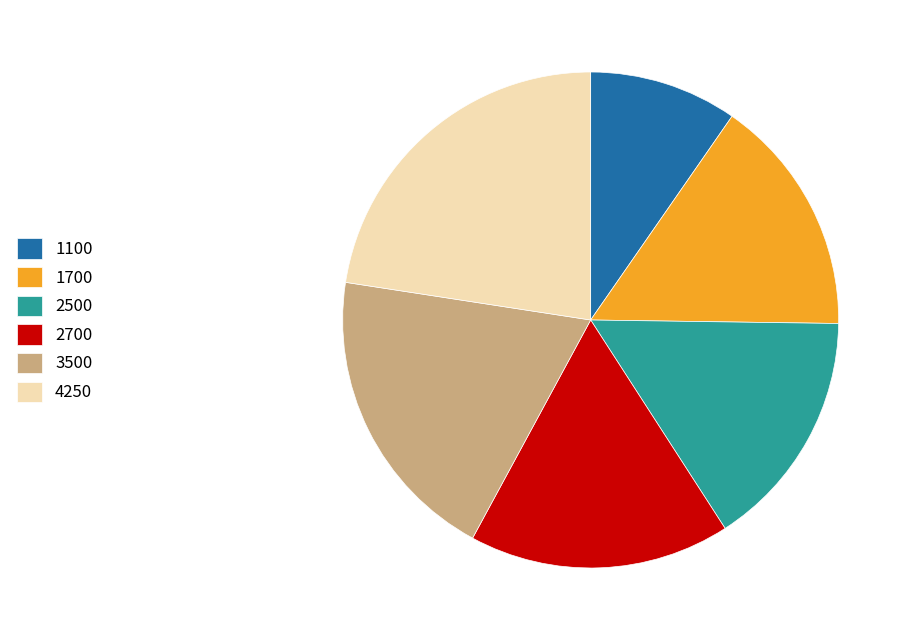

Does 2500 represent more than half of the total?

No